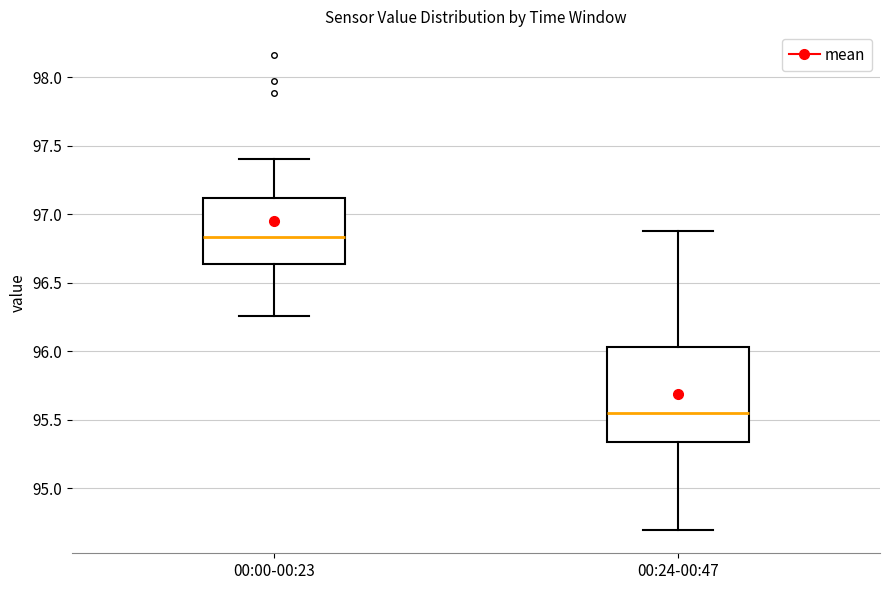

Reading left to right, read every box against the y-axis: the position of its median line, the range the box covers, and the ends of its whiskers. The values are not printed on the chart, so give them approximately, as read against the axis.

00:00-00:23: median 96.85, box 96.65 to 97.10, whiskers 96.25 to 97.40
00:24-00:47: median 95.55, box 95.35 to 96.05, whiskers 94.70 to 96.90